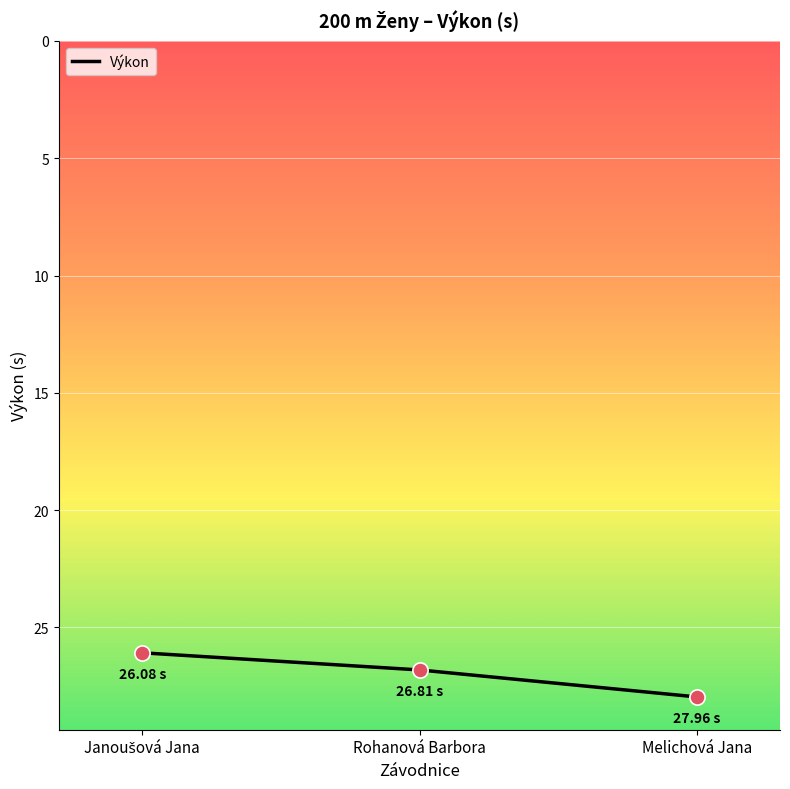

What is the ratio of the value at Rohanová Barbora to the value at Melichová Jana?

1.0